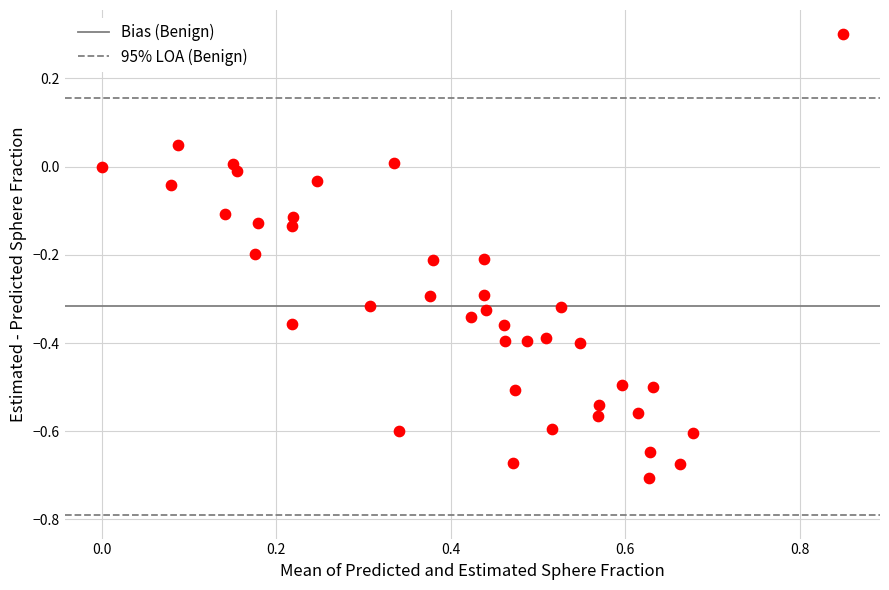

What is the range of Y values (max minus min)?

1.0